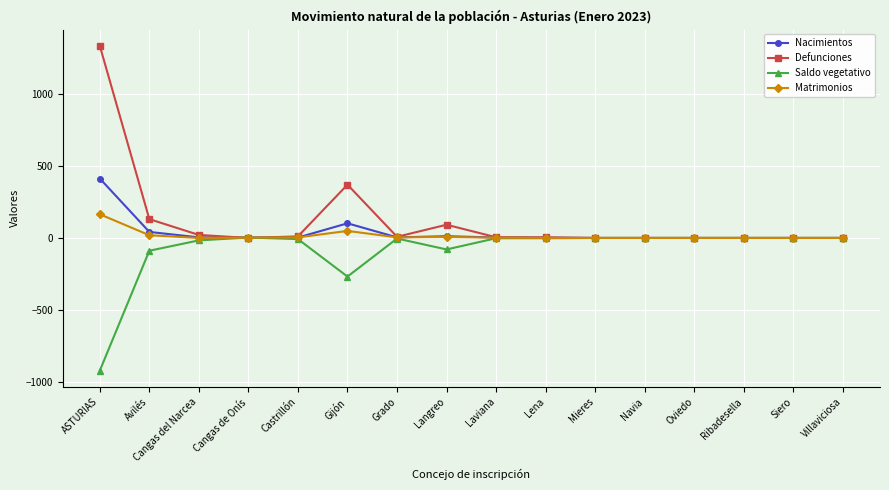

At how many categories does at least one series exceed 945?

1